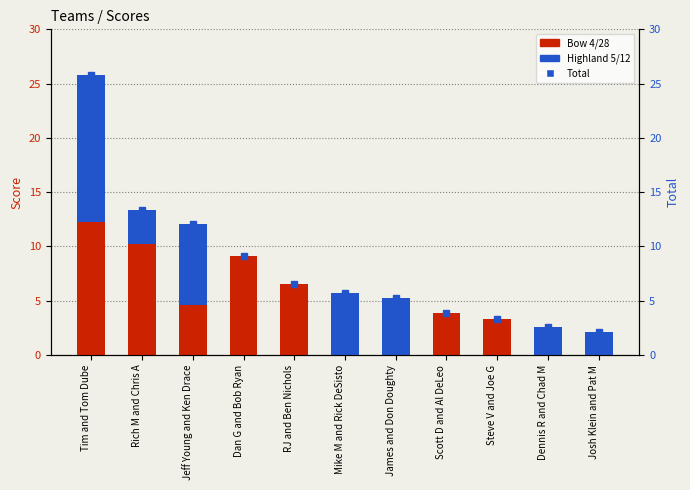

At which category is the sum across all series the highest?

Tim and Tom Dube